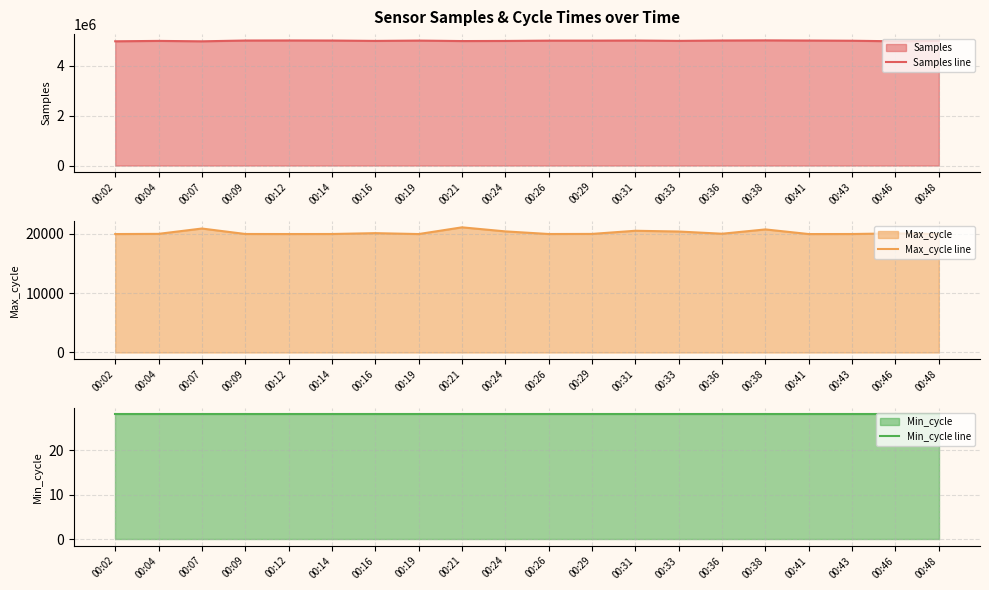

True or false: Samples line has a value of 2758534 at 00:04.

False